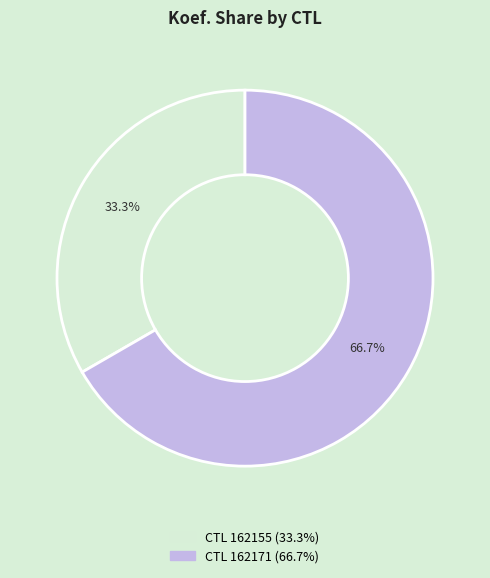

Is there any slice that represents more than half of the pie?

Yes